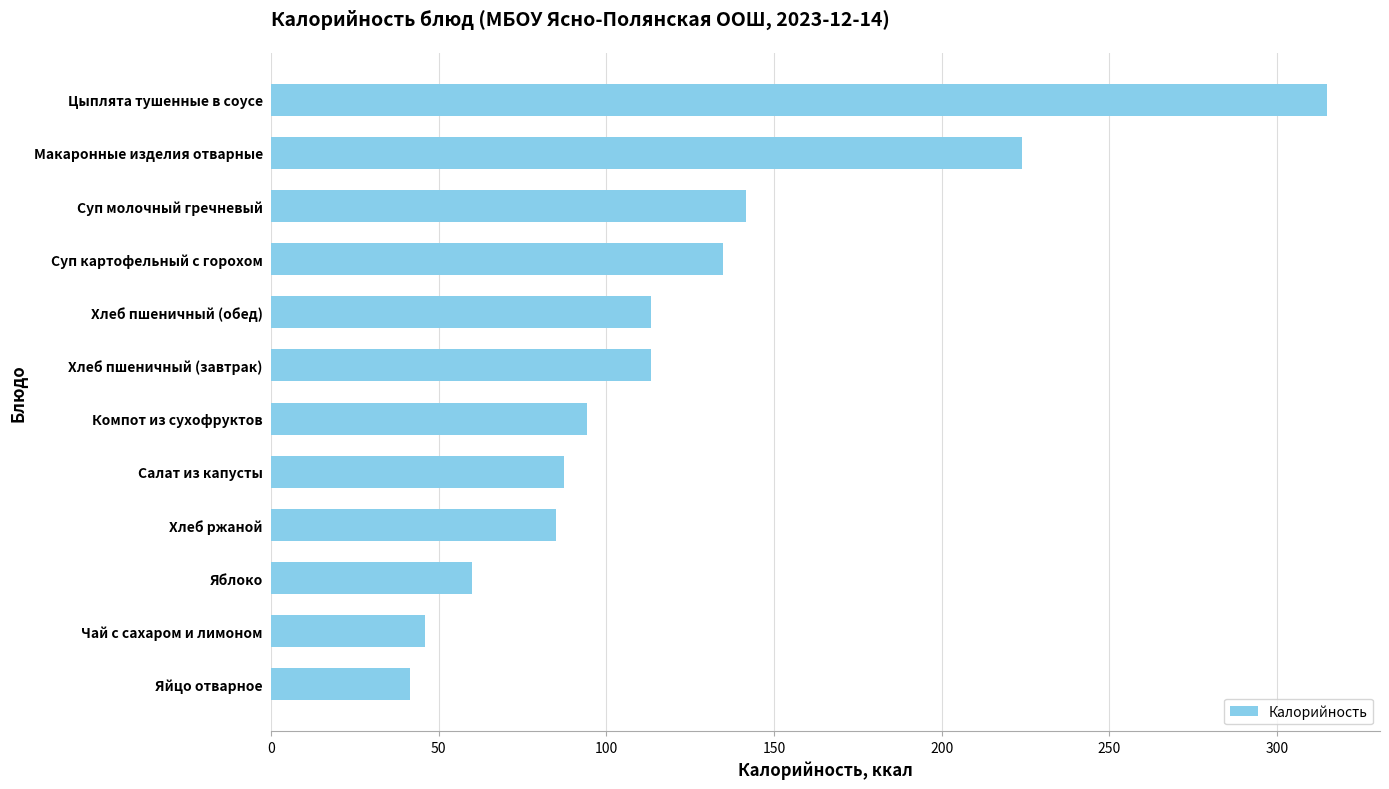

How many values are below 113?

6